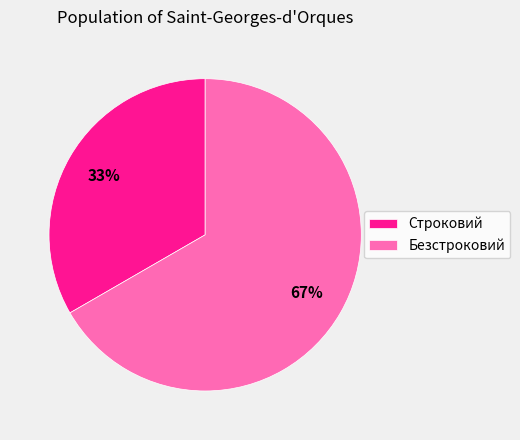

Is it true that Строковий is 20% of the pie?

False